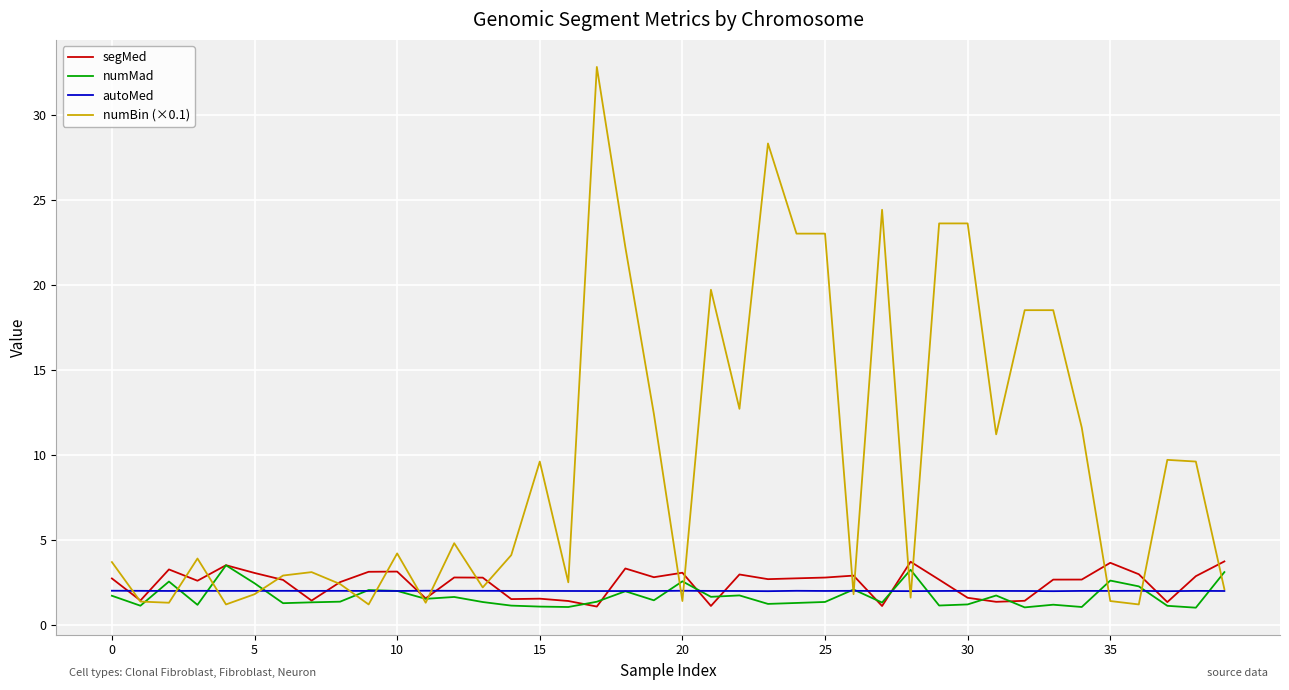

Which series has the largest range (max minus min)?

numBin (×0.1)